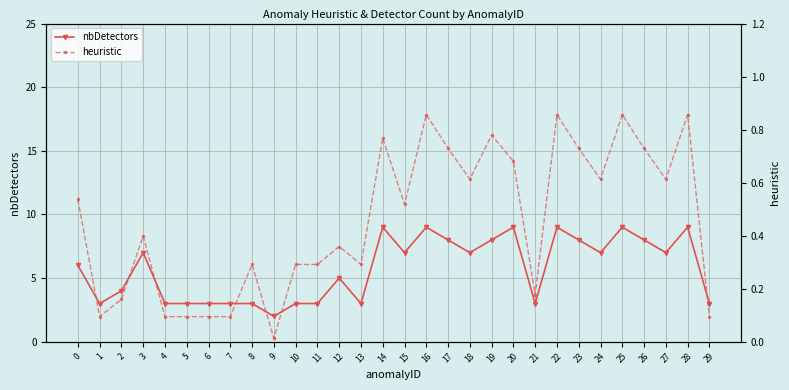

Is this an area chart (filled region under the line)?

No